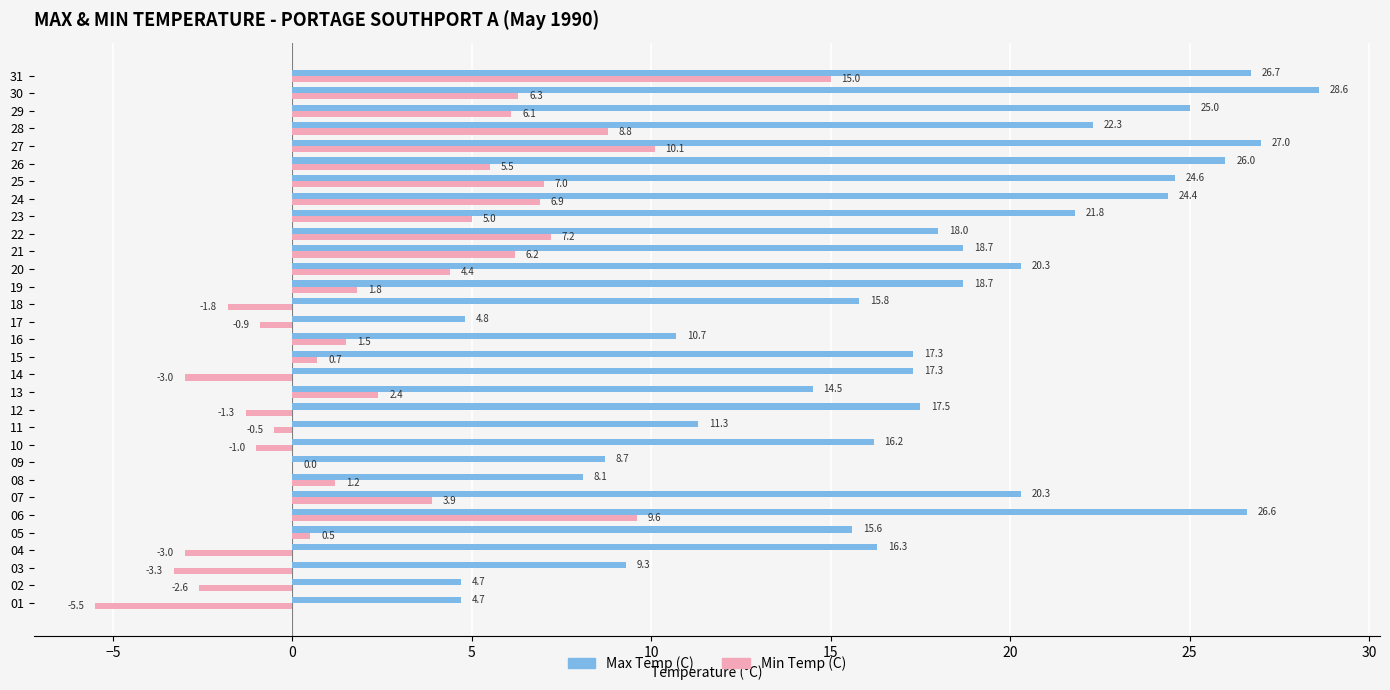

The Min Temp (C) series shows -3.3 at 03. True or false?

True